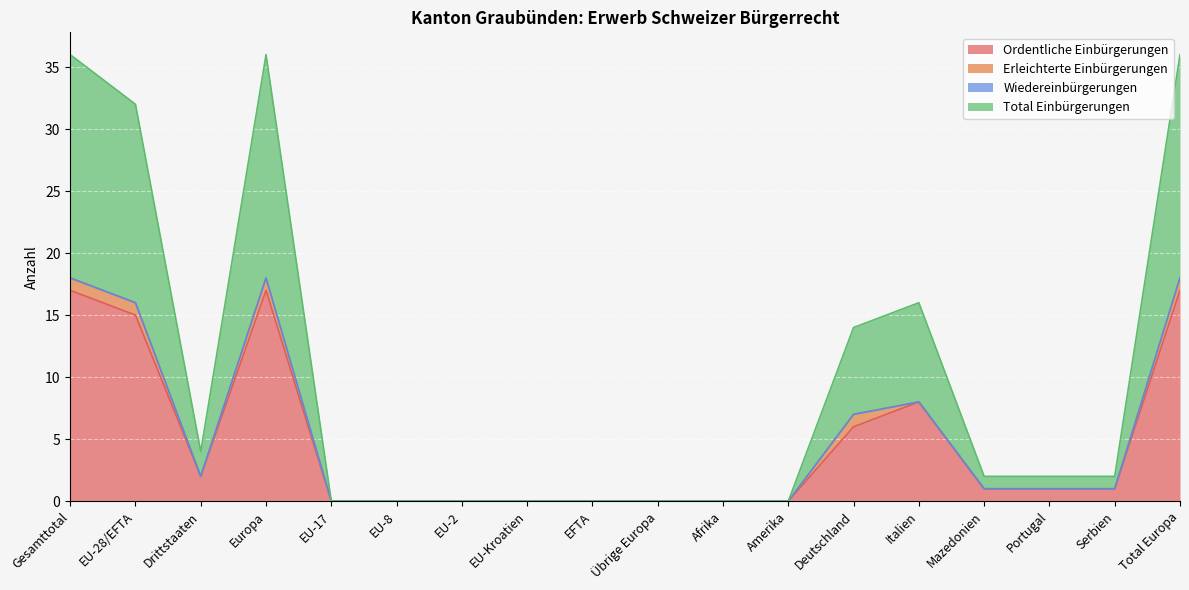

Rank the categories by Total Einbürgerungen value from highest to lowest.

Gesamttotal, Europa, Total Europa, EU-28/EFTA, Italien, Deutschland, Drittstaaten, Mazedonien, Portugal, Serbien, EU-17, EU-8, EU-2, EU-Kroatien, EFTA, Übrige Europa, Afrika, Amerika